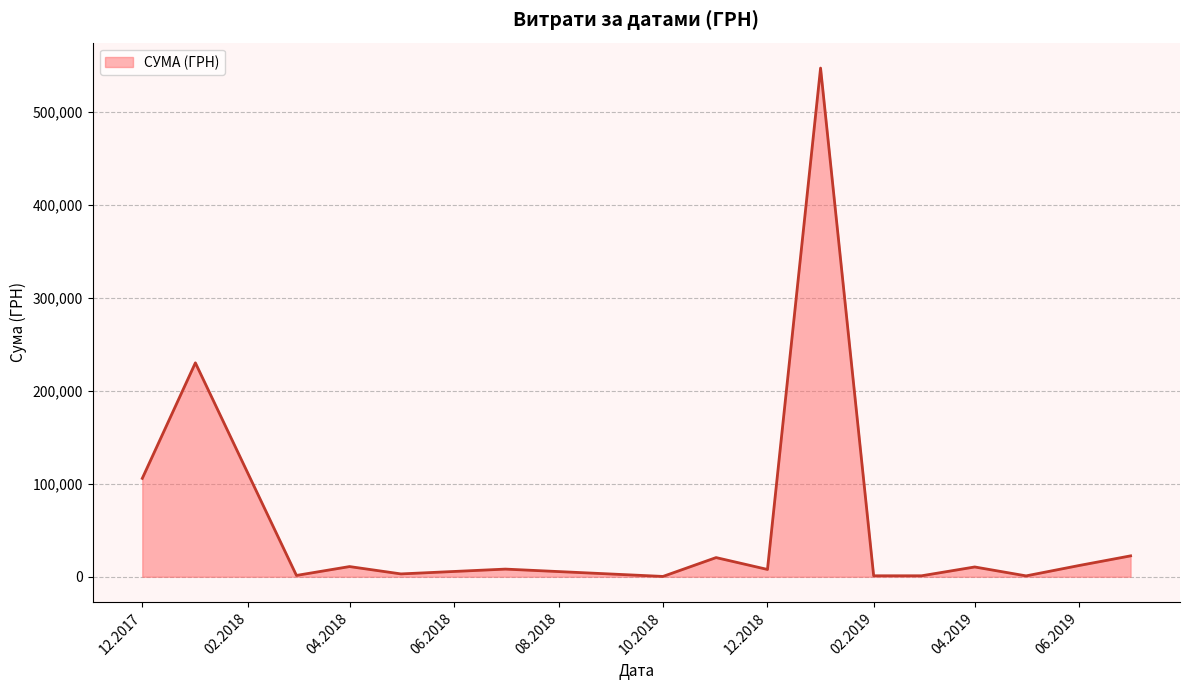

What is the greatest value displayed?

546929.7